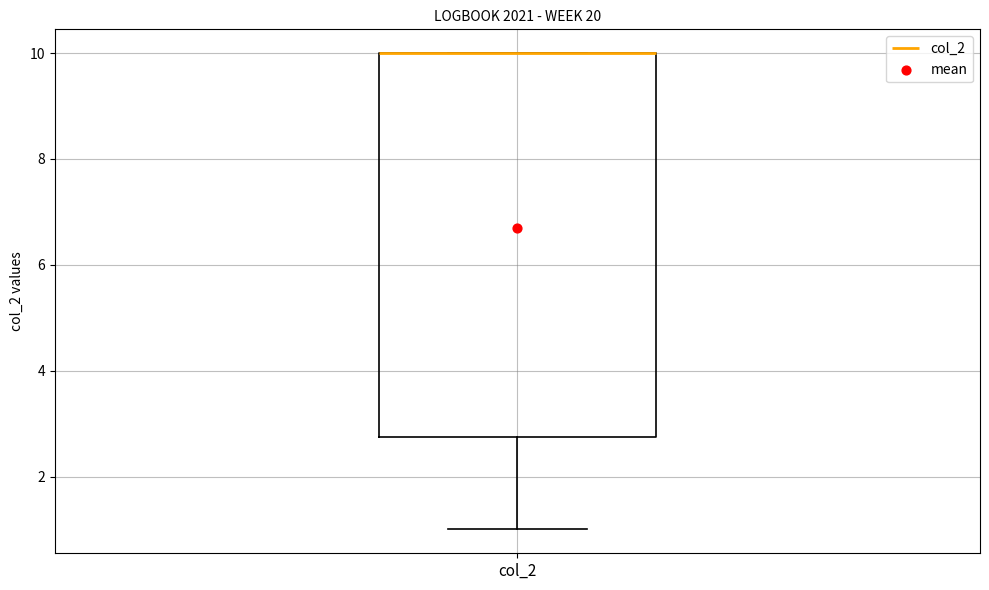

Transcribe this box plot: give where the median line is, the range the box spans, and where the two whiskers end, as read against the y-axis. The values are not printed on the chart, so give them approximately, as read against the axis.

median 10.0 (drawn on the box's upper edge), box 2.8 to 10.0, whiskers 1.0 to 10.0